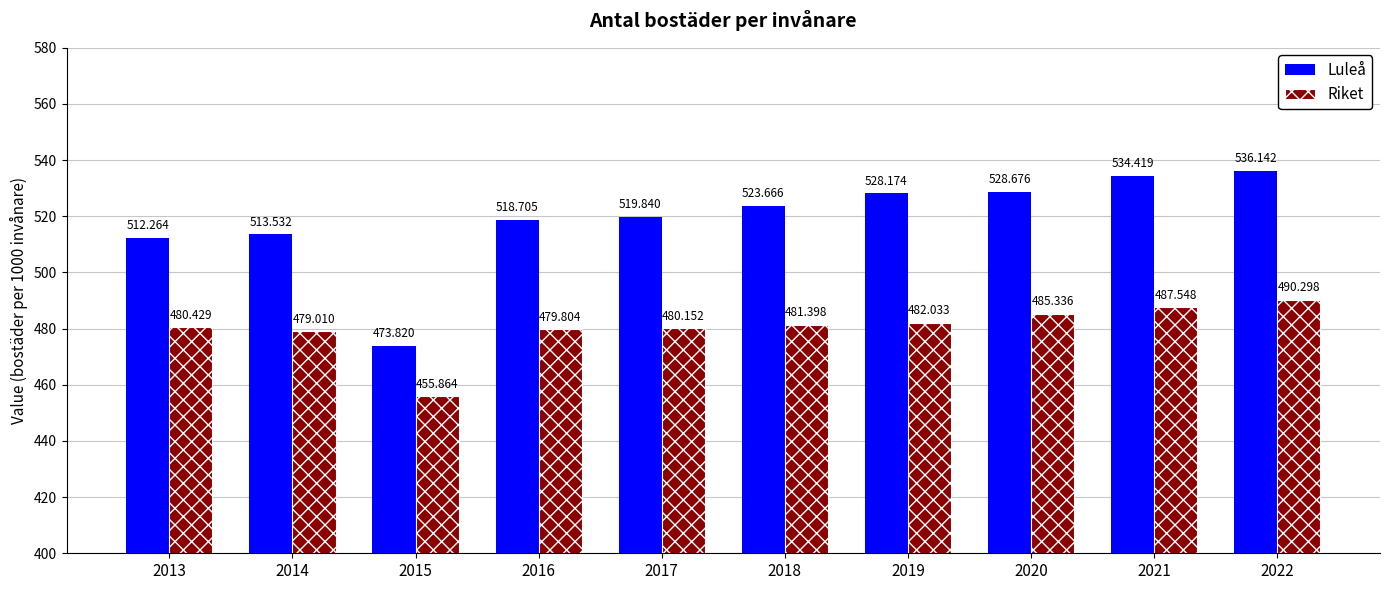

List the labels in order of Riket value, largest first.

2022, 2021, 2020, 2019, 2018, 2013, 2017, 2016, 2014, 2015